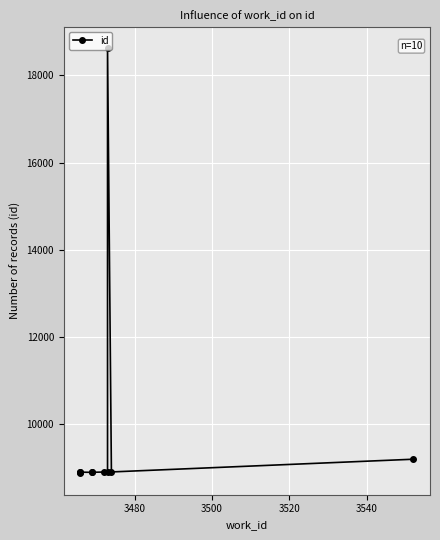

True or false: the data has more than 1 interior local peaks.

True